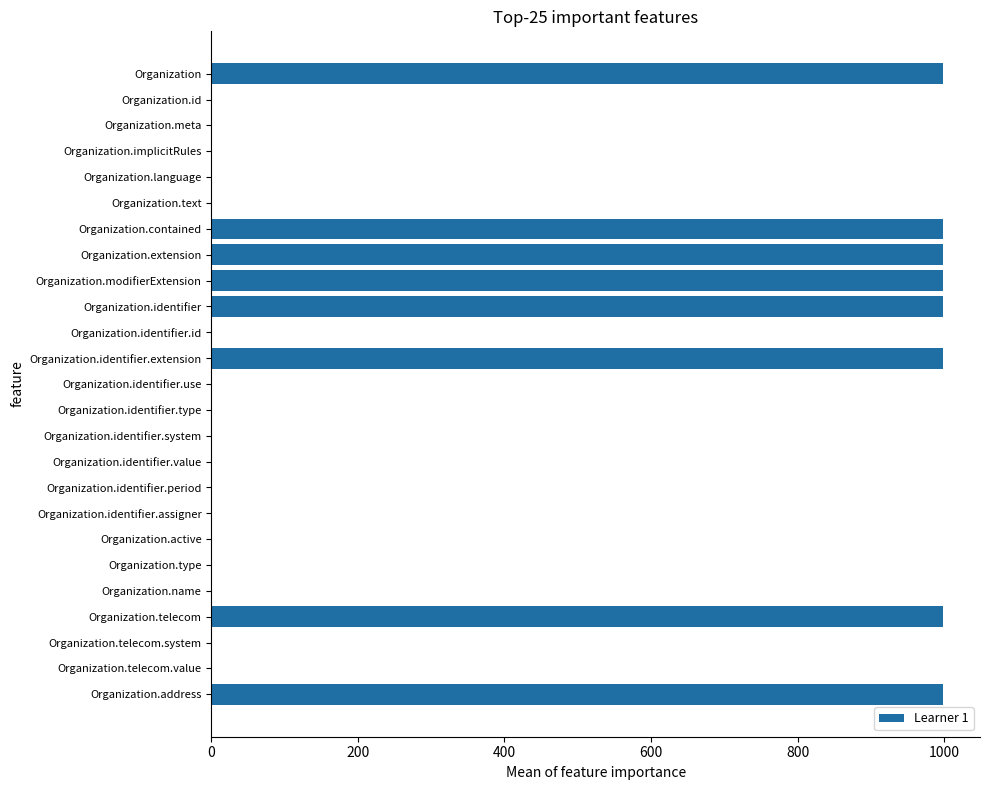

Reading top to bottom, extract all data points from this chart.

Organization=999	Organization.id=1	Organization.meta=1	Organization.implicitRules=1	Organization.language=1	Organization.text=1	Organization.contained=999	Organization.extension=999	Organization.modifierExtension=999	Organization.identifier=999	Organization.identifier.id=1	Organization.identifier.extension=999	Organization.identifier.use=1	Organization.identifier.type=1	Organization.identifier.system=1	Organization.identifier.value=1	Organization.identifier.period=1	Organization.identifier.assigner=1	Organization.active=1	Organization.type=1	Organization.name=1	Organization.telecom=999	Organization.telecom.system=1	Organization.telecom.value=1	Organization.address=999